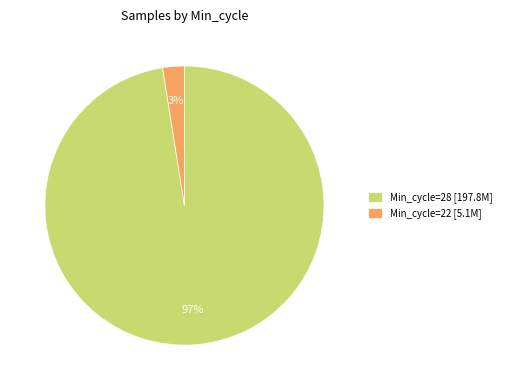

To the nearest percent, what percentage of the pie is Min_cycle=22 [5.1M]?

3%